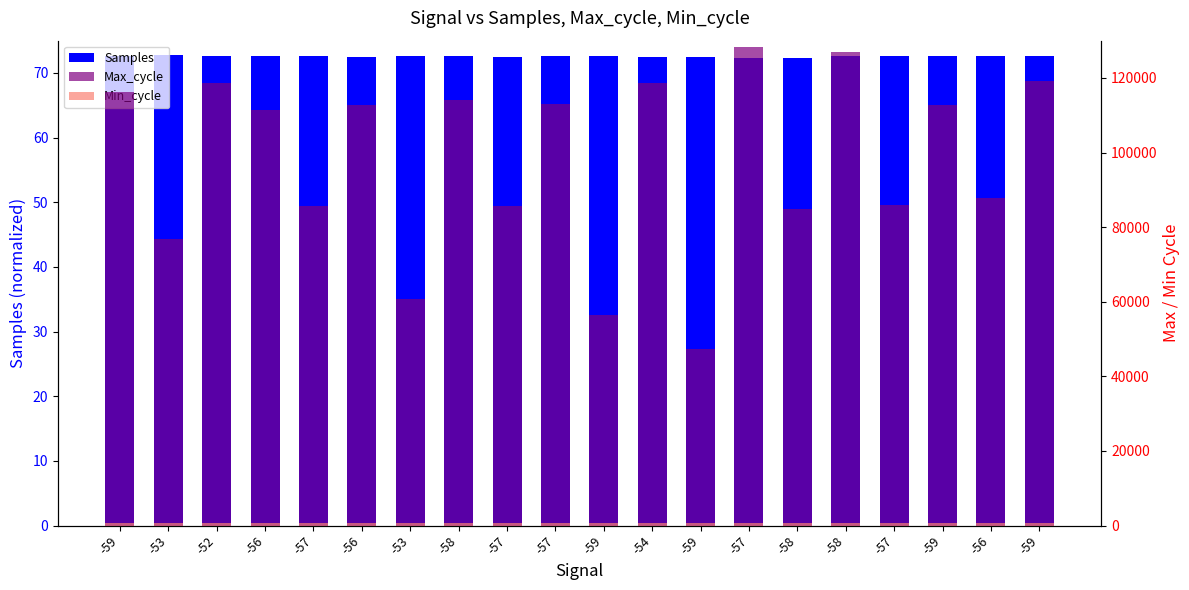

Count the number of data series in this chart.

3